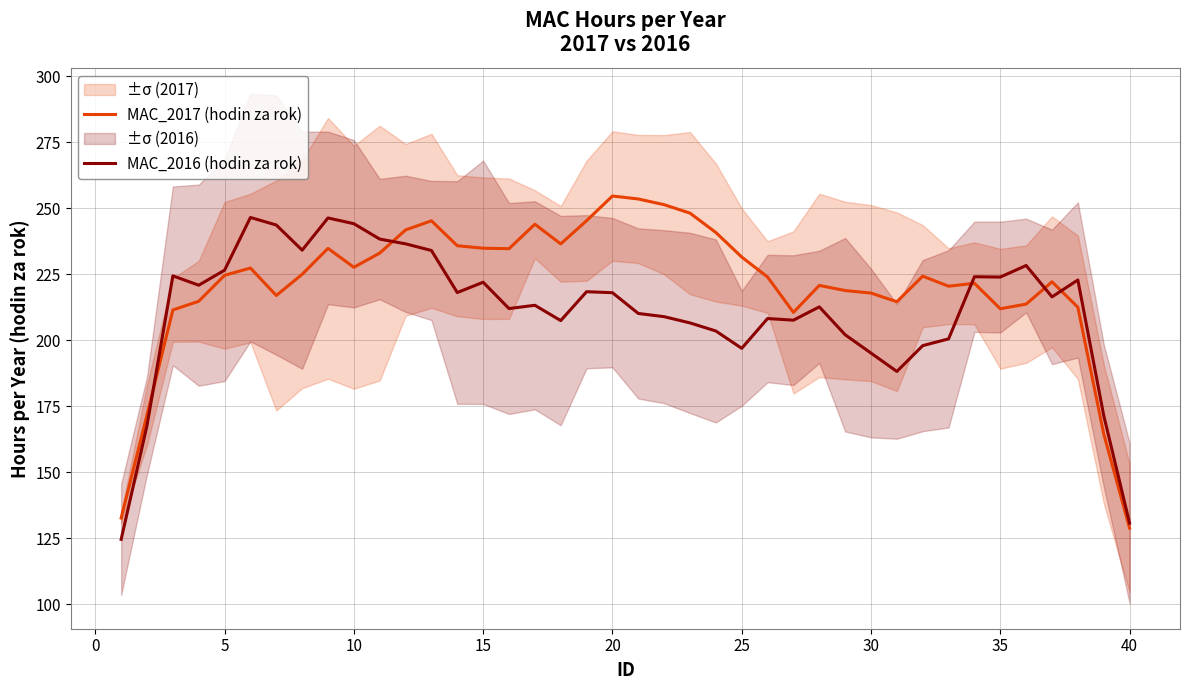

Does the chart display data point markers on the line(s)?

No